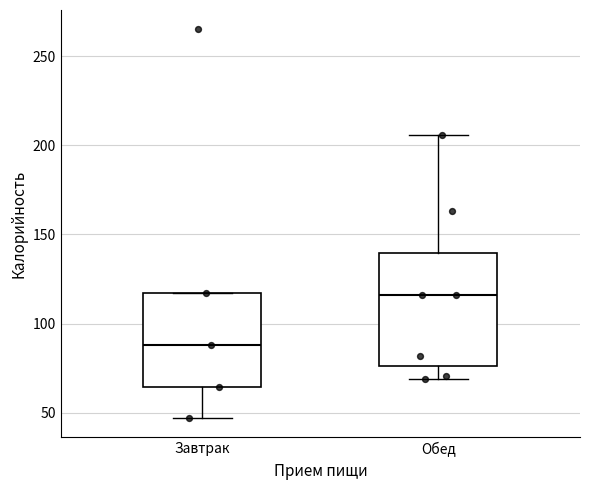

Comparing the boxes themselves (not the whiskers), which one is the tallest?

Обед